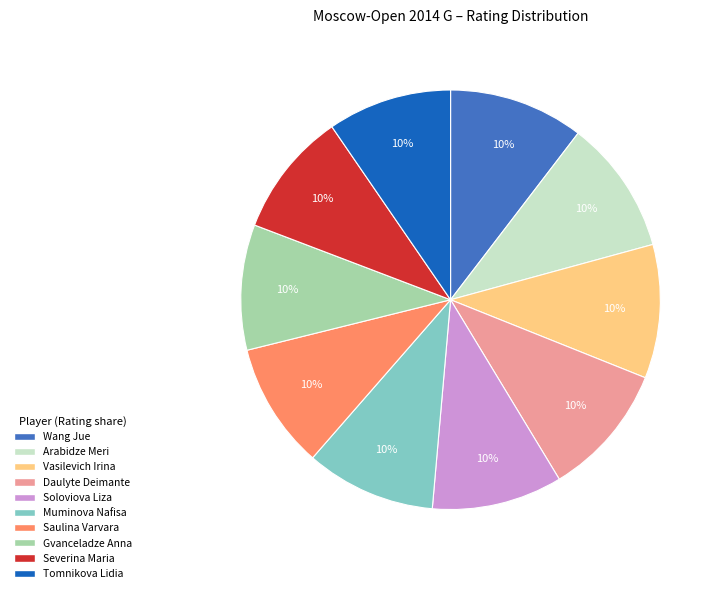

To the nearest percent, what portion does Severina Maria represent?

10%